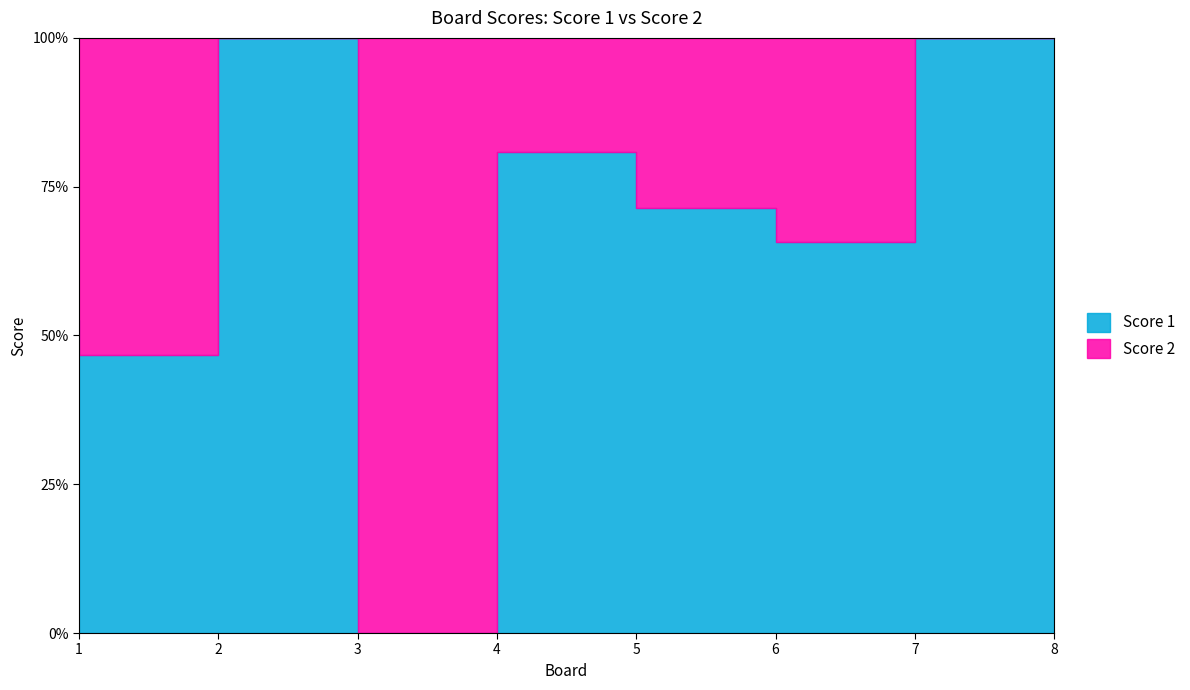

The Score 1 series shows 21 at 7. True or false?

True